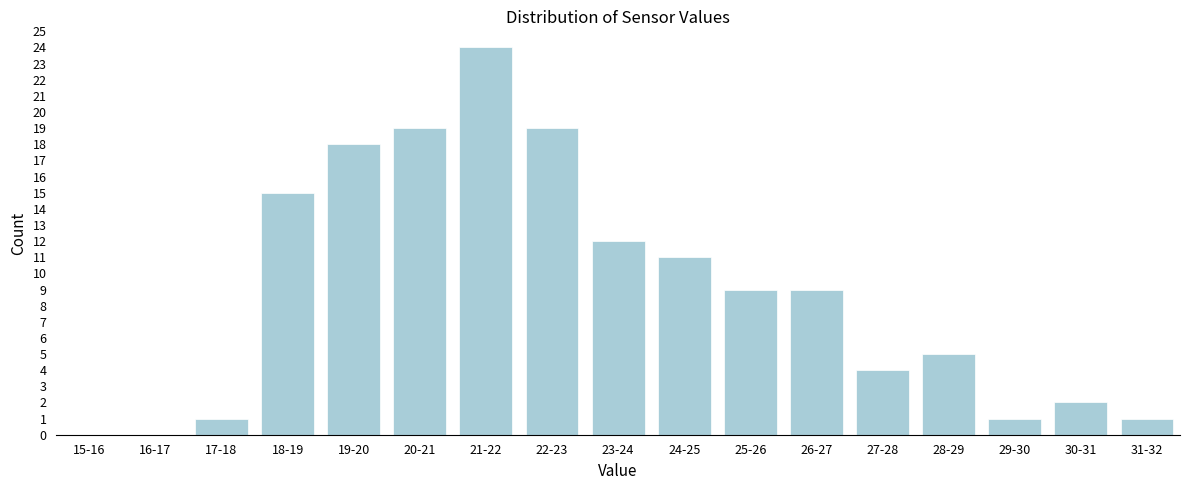

Reading left to right, what are all the values shown in this chart?

15-16=0	16-17=0	17-18=1	18-19=15	19-20=18	20-21=19	21-22=24	22-23=19	23-24=12	24-25=11	25-26=9	26-27=9	27-28=4	28-29=5	29-30=1	30-31=2	31-32=1